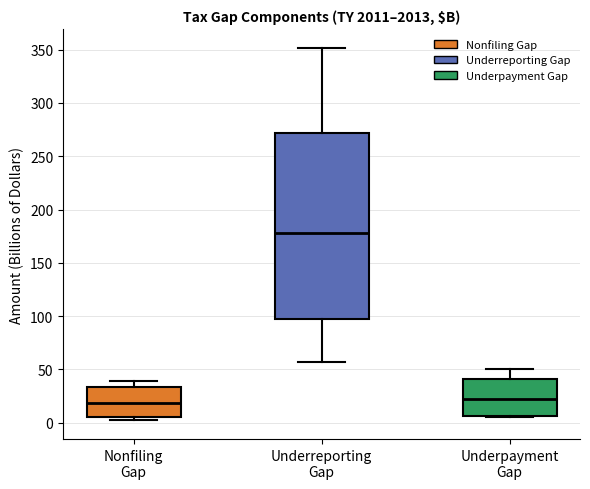

Where does the median line of the box for Underpayment Gap sit on the y-axis? The values are not printed on the chart, so give them approximately, as read against the axis.

20